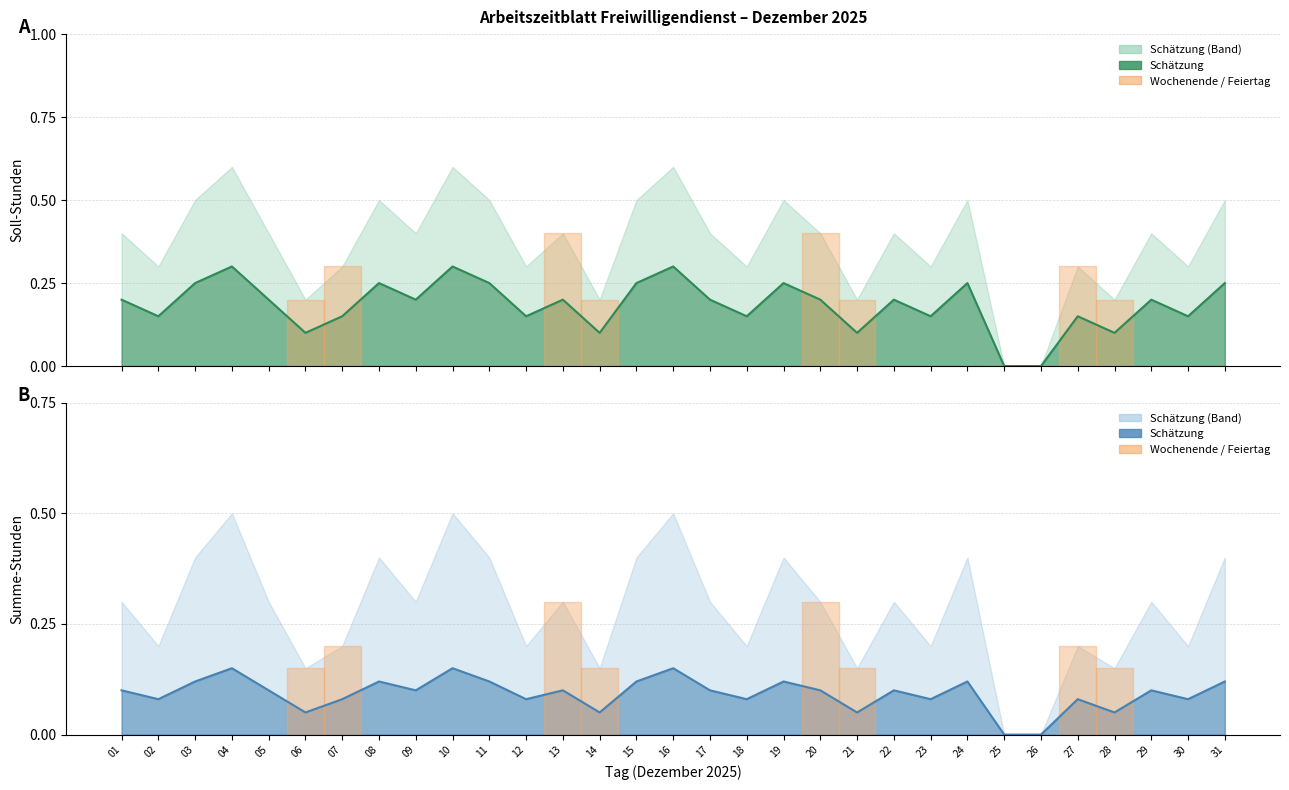

Reading right to left, list all the values displayed in this chart.

Soll: 0.2	0.1	0.2	0.1	0.1	0.0	0.0	0.2	0.1	0.2	0.1	0.2	0.2	0.1	0.2	0.3	0.2	0.1	0.2	0.1	0.2	0.3	0.2	0.2	0.1	0.1	0.2	0.3	0.2	0.1	0.2
Summe: 0.1	0.1	0.1	0.1	0.1	0.0	0.0	0.1	0.1	0.1	0.1	0.1	0.1	0.1	0.1	0.1	0.1	0.1	0.1	0.1	0.1	0.1	0.1	0.1	0.1	0.1	0.1	0.1	0.1	0.1	0.1